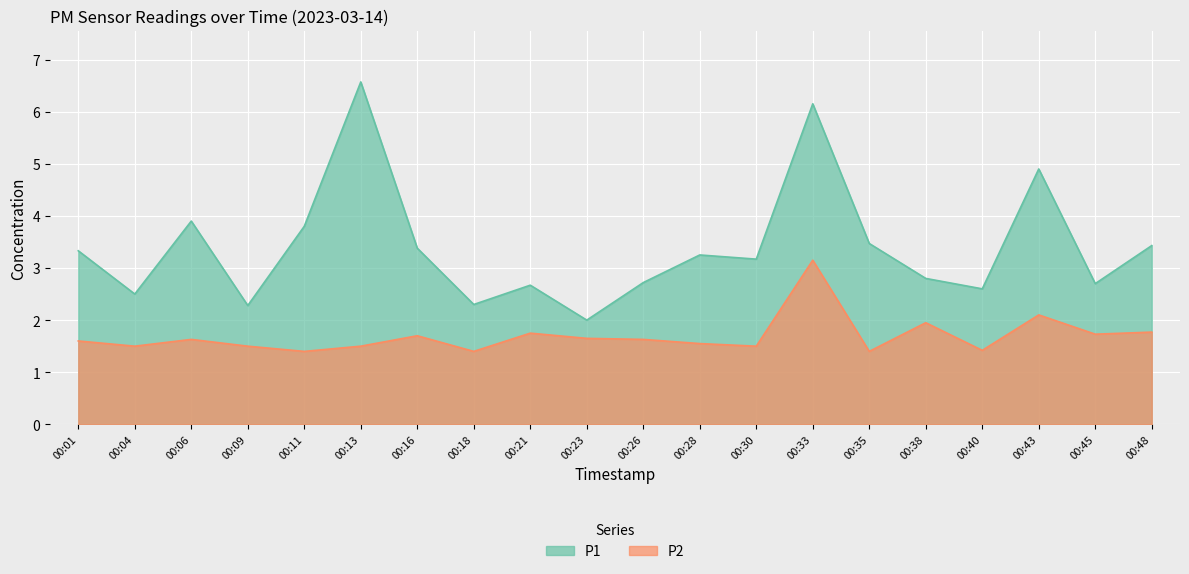

At which category is the sum across all series the highest?

00:33